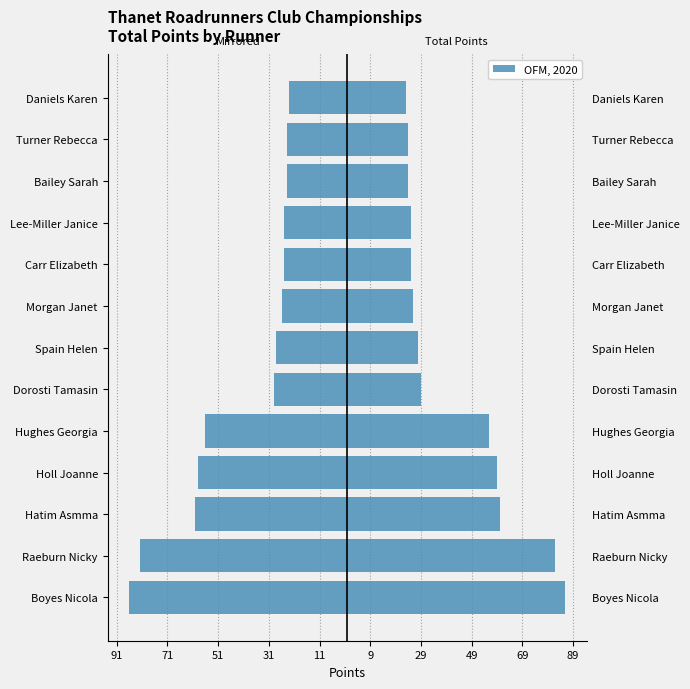

Which series has the largest range (max minus min)?

Left (mirrored)